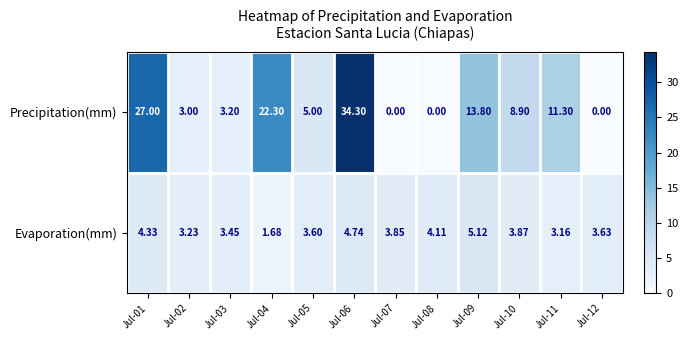

At Jul-06, list the series in order from smallest to largest.

Evaporation(mm), Precipitation(mm)